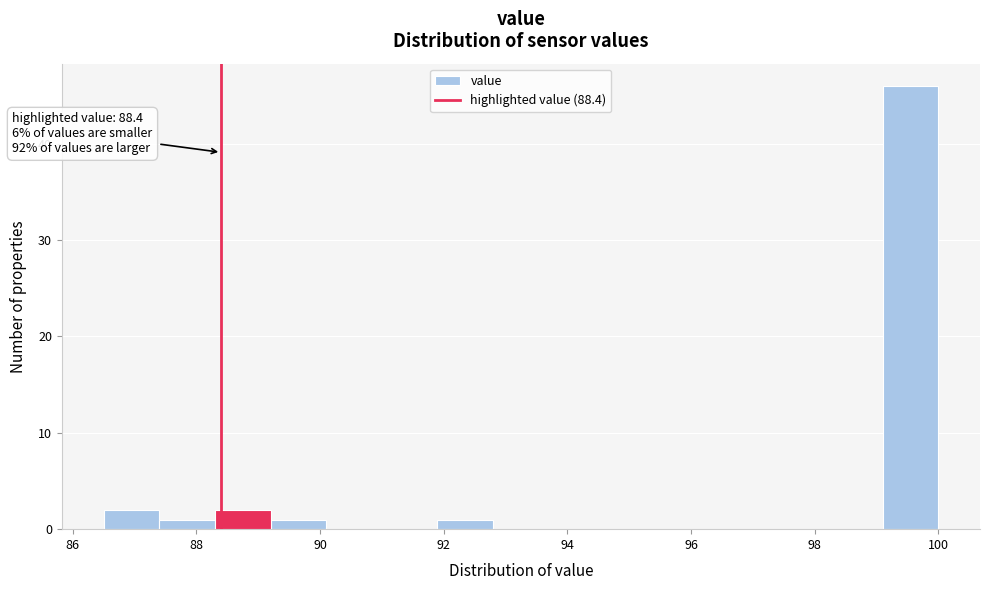

Over which range of the x-axis is the bar tallest?

99.1 to 100.0